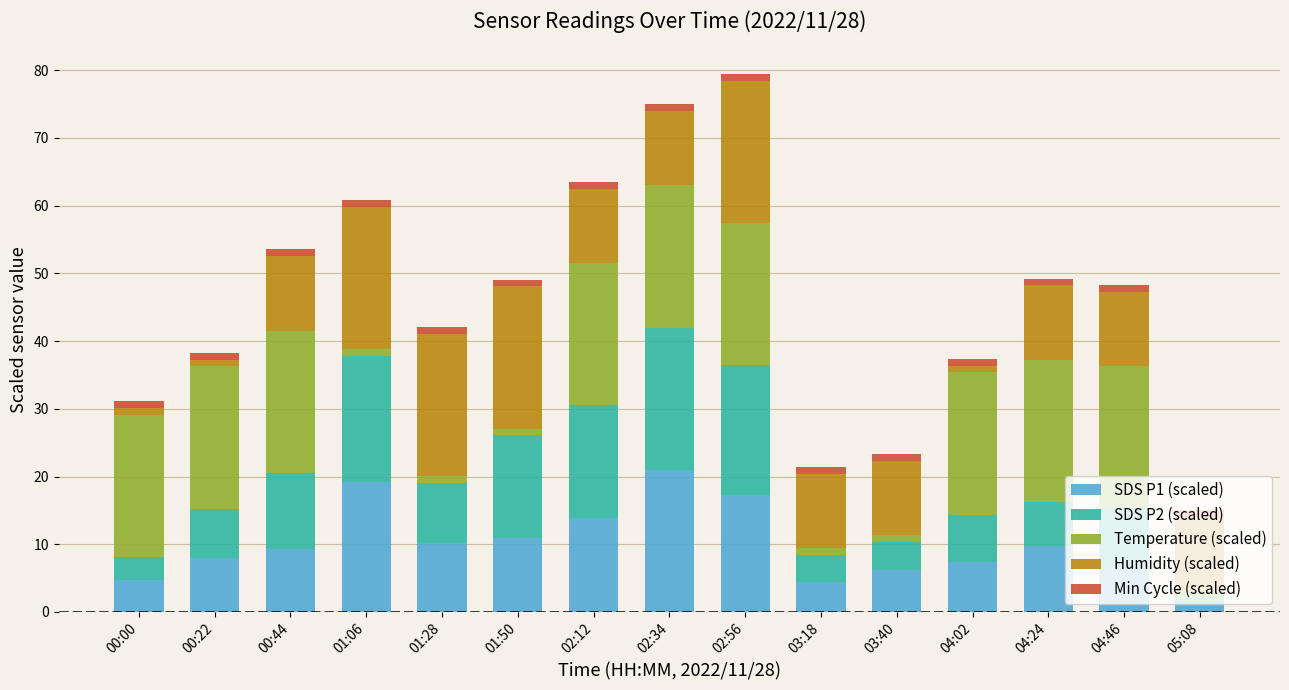

What is the average value of the SDS P1 (scaled) series?

10.0